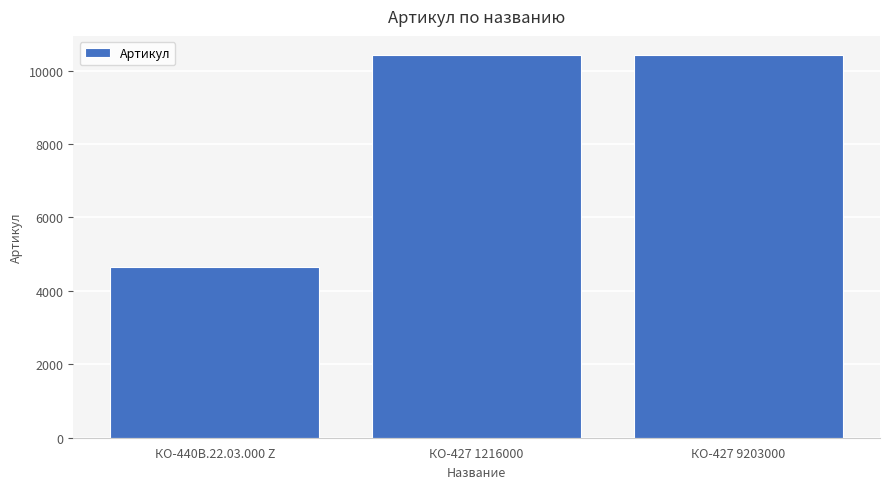

What is the value of the 3rd bar from the left?

10426